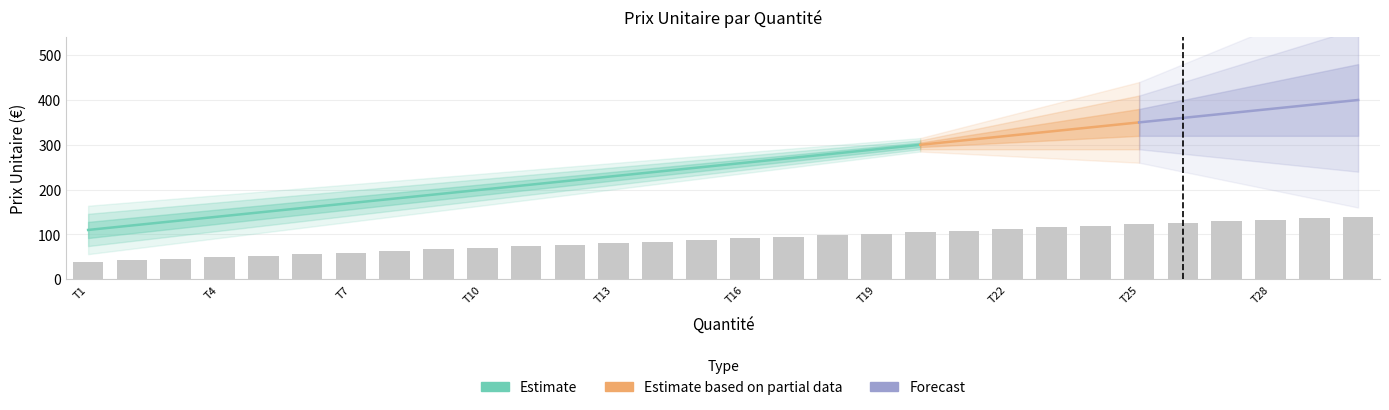

Which category has the highest value across all series?

30